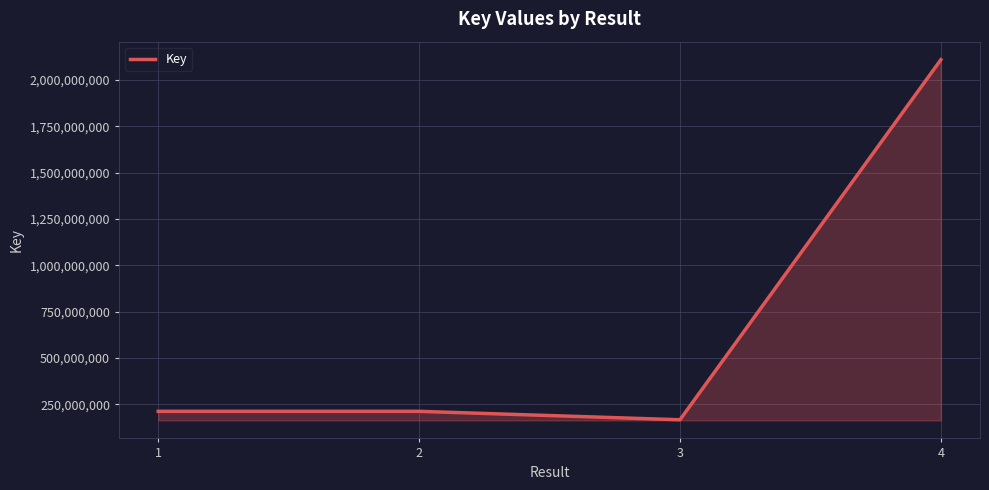

What is the approximate value at 2, to the nearest 50?

213104450